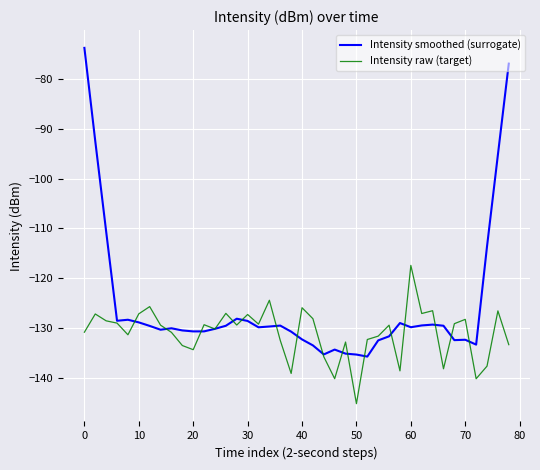

Which series has the largest total across all categories?

Intensity smoothed (surrogate)